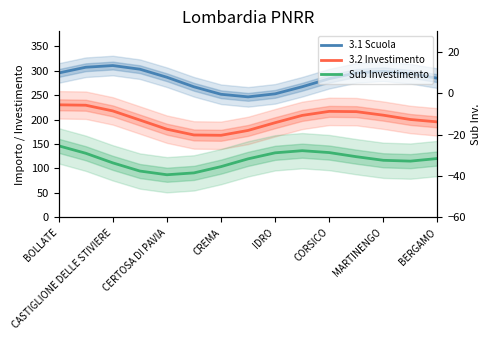

True or false: 3.2 Investimento has a value of 260.9 at 13.

False